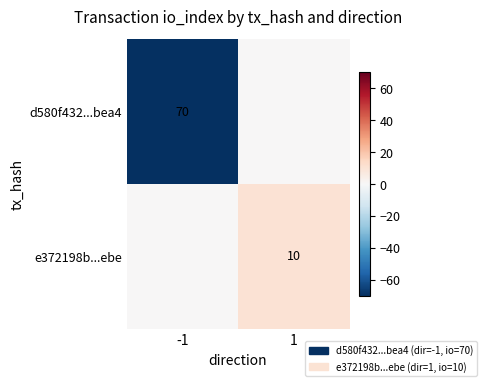

The value of e372198b...ebe at 1 is 10. True or false?

True